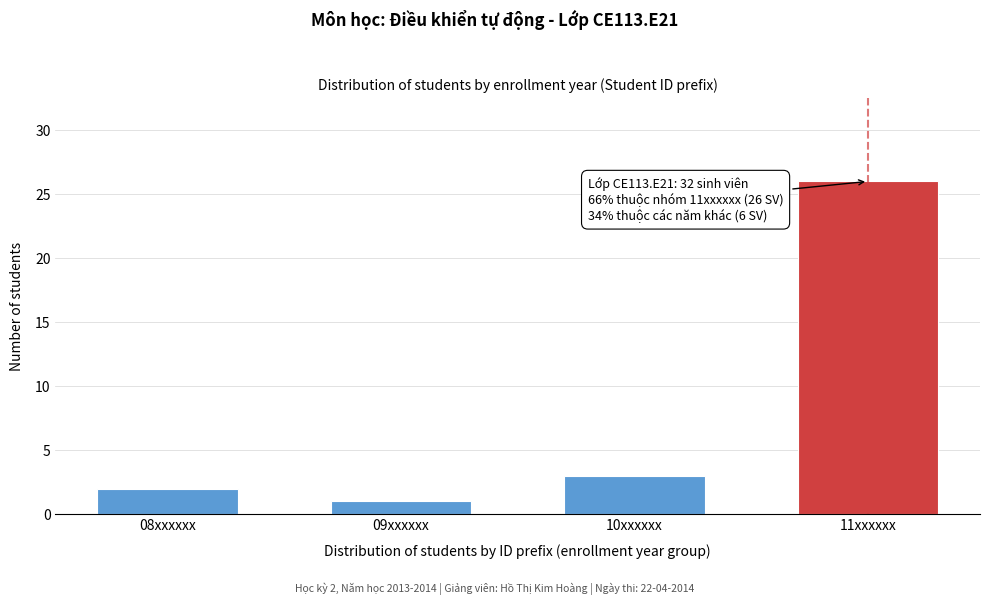

Reading left to right, extract all data points from this chart.

2	1	3	26